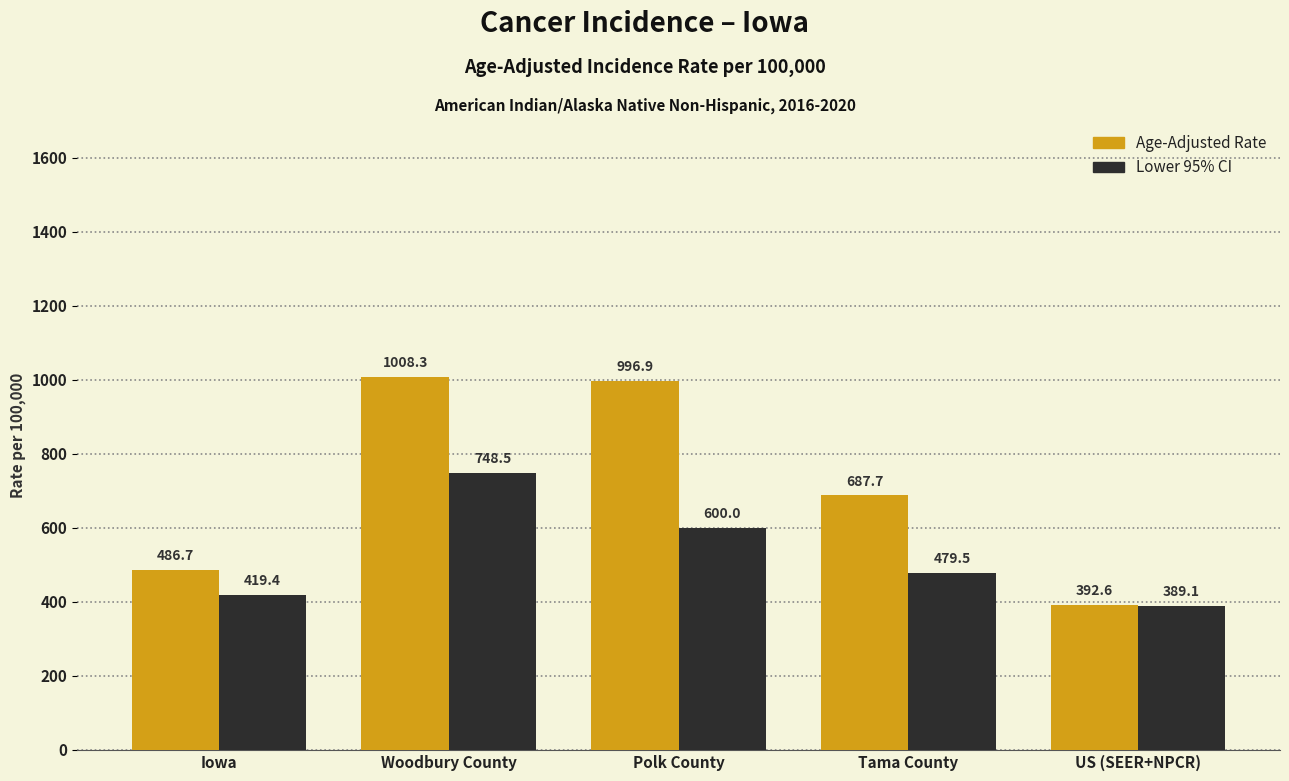

Which category has the lowest value across all series?

US (SEER+NPCR)